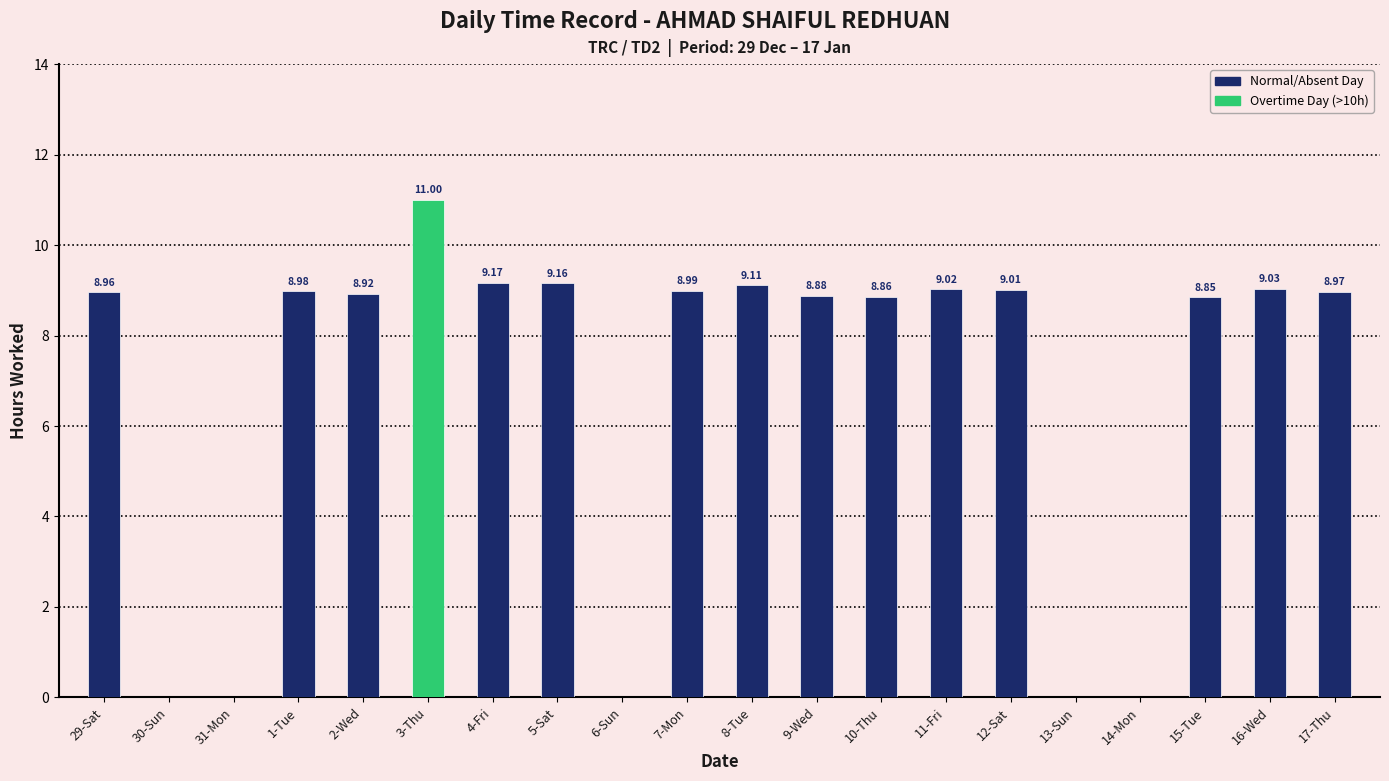

Which has a higher value, 1-Tue or 4-Fri?

4-Fri